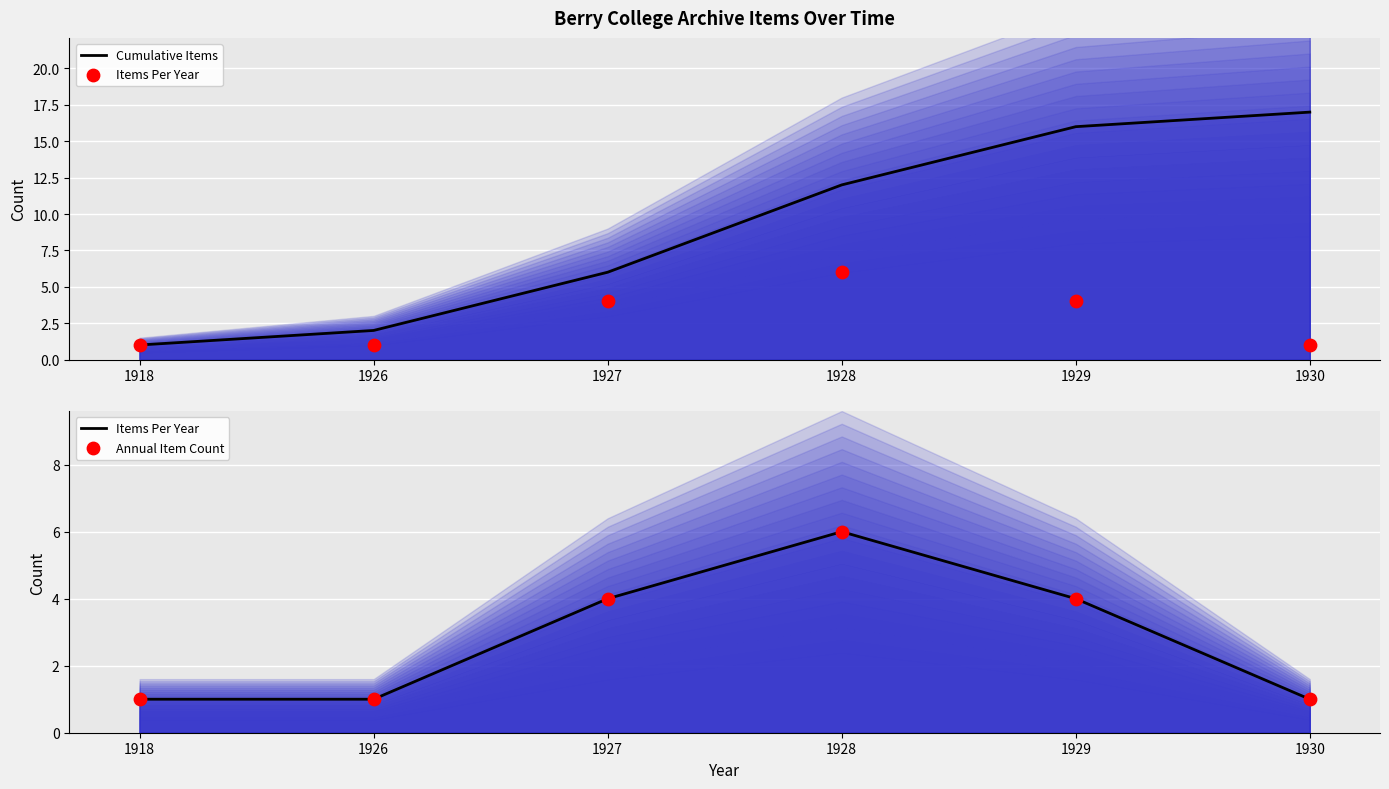

At how many categories does at least one series exceed 15?

2